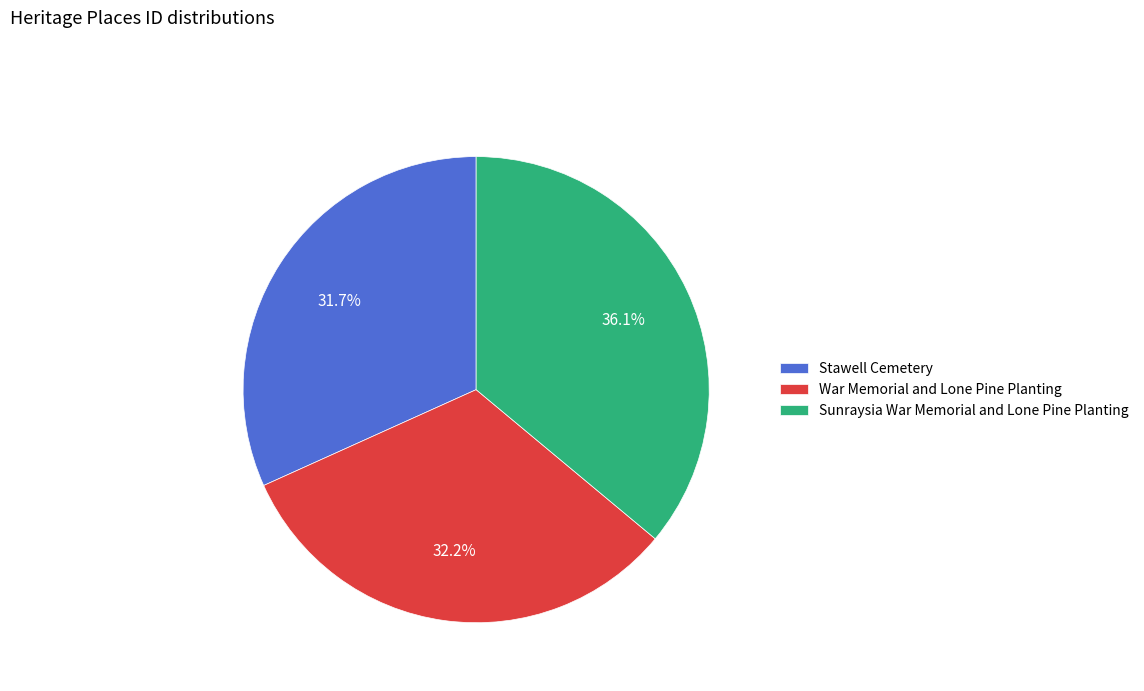

What is the total percentage of Stawell Cemetery and War Memorial and Lone Pine Planting?

63.9%